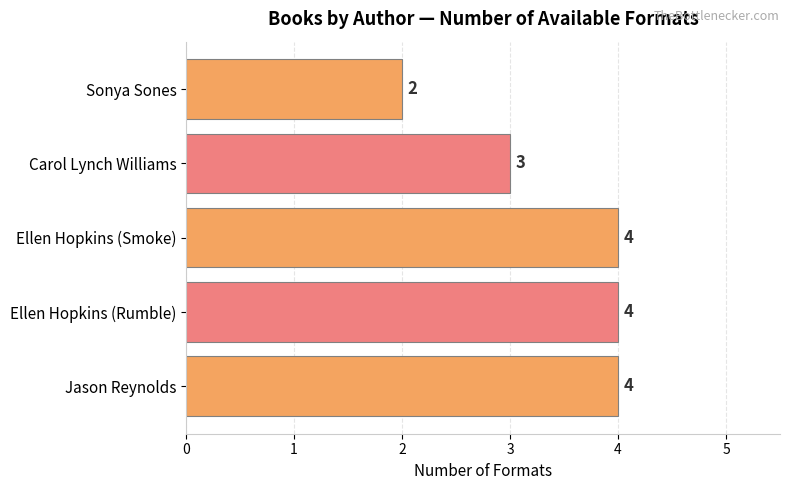

What is the smallest value displayed?

2